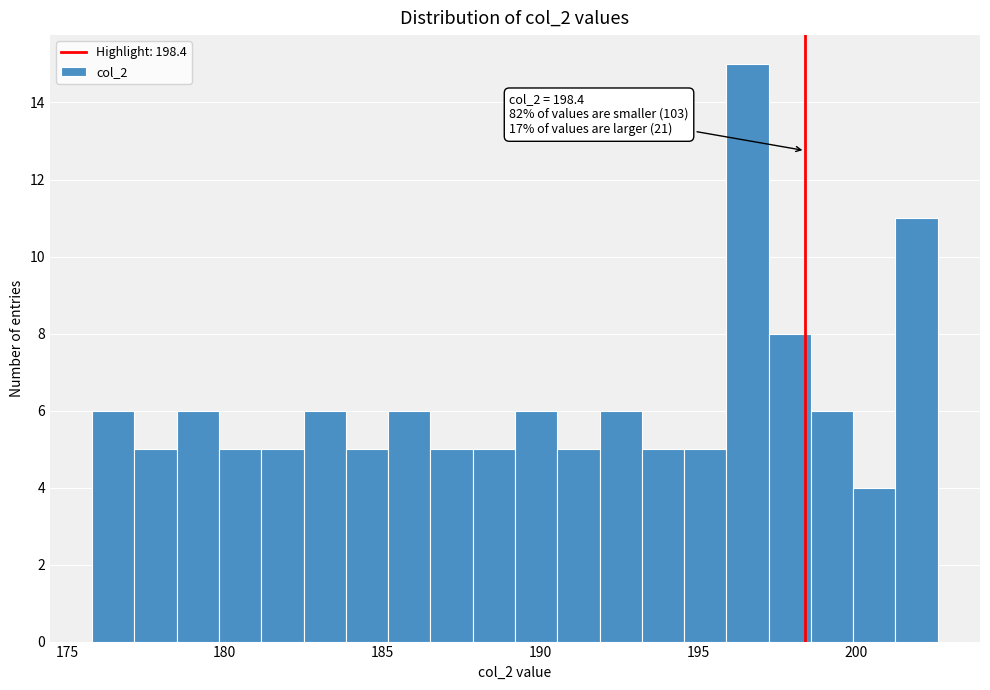

Around what value on the x-axis is the tallest bar? Give the approximate position of its centre, as read against the axis.

196.5